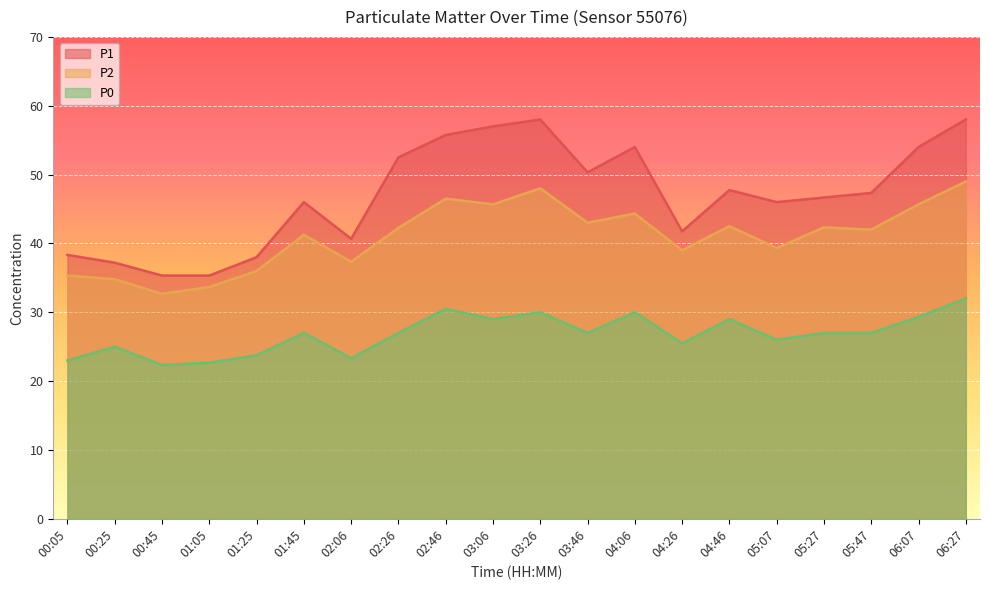

How many interior local valleys does the P2 series have?

7